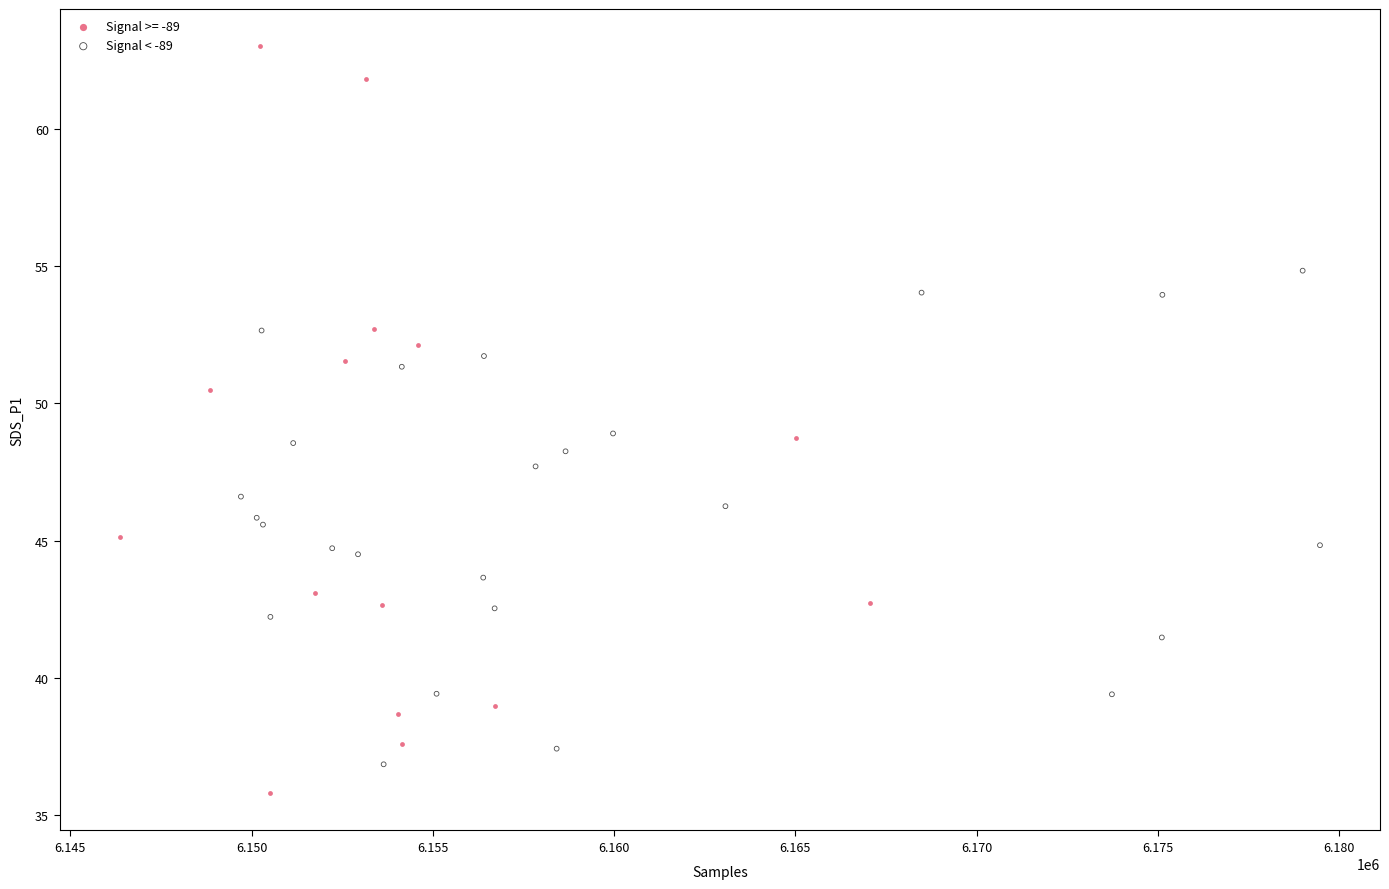

Which series reaches the maximum Y coordinate?

Signal >= -89